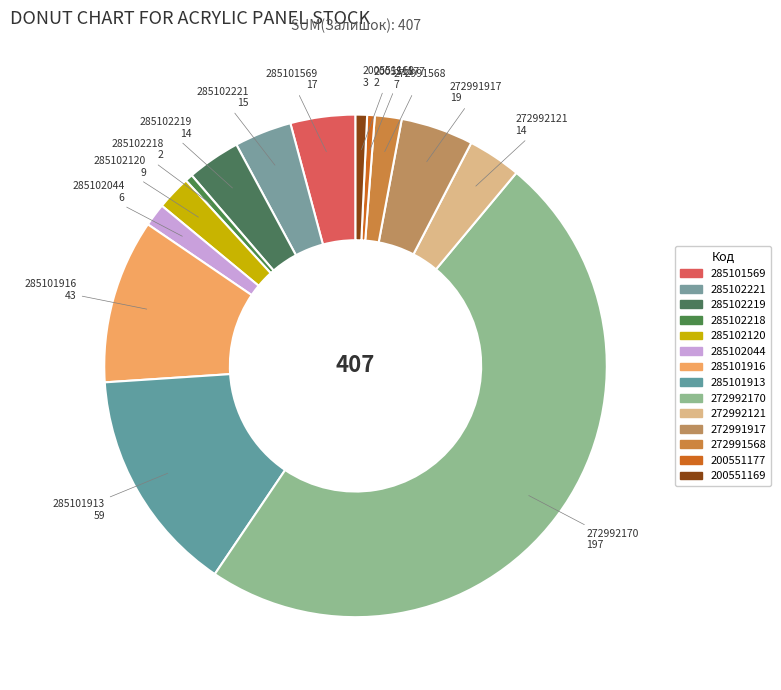

True or false: 272991568 accounts for 1% of the total.

False